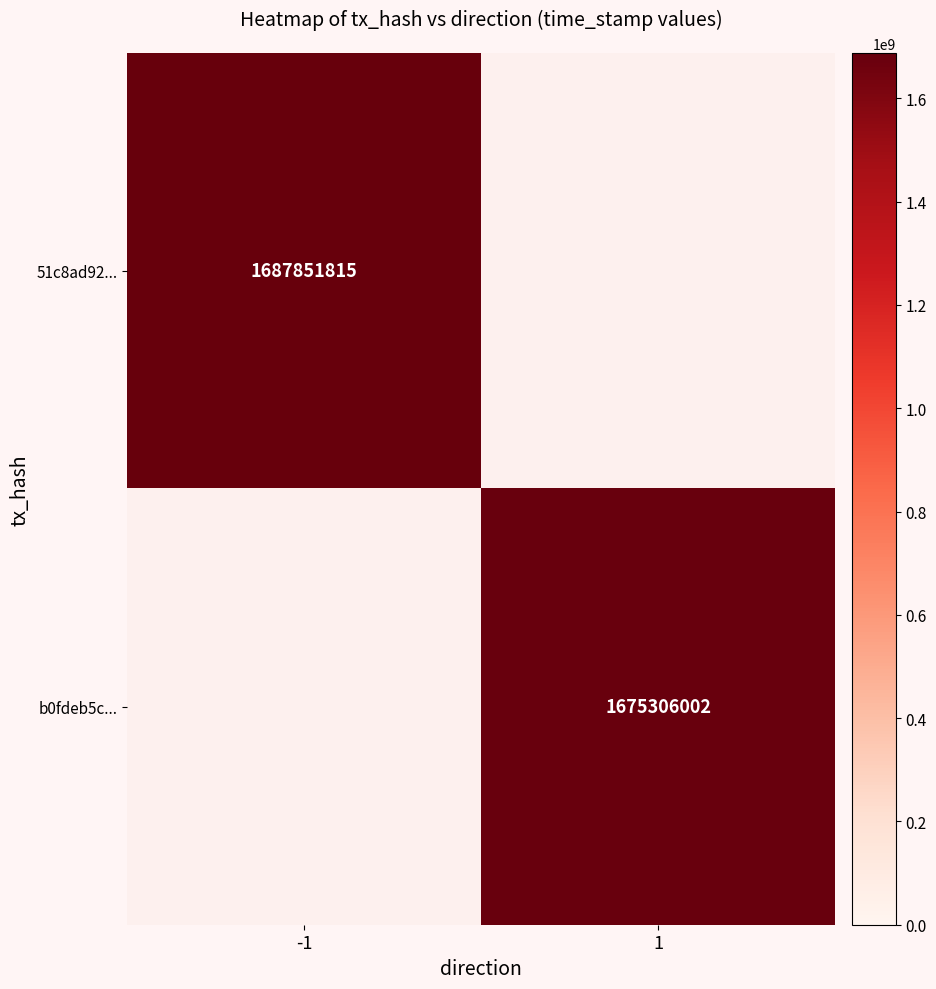

What is the total value across all series at 1?

1675306002